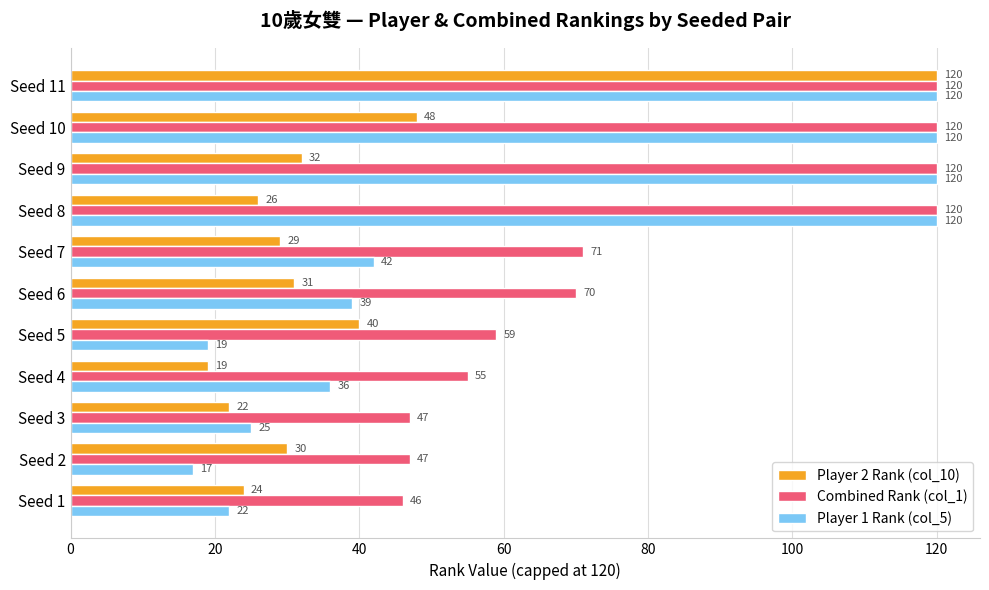

What is the difference between the highest and lowest values at Seed 6?

39